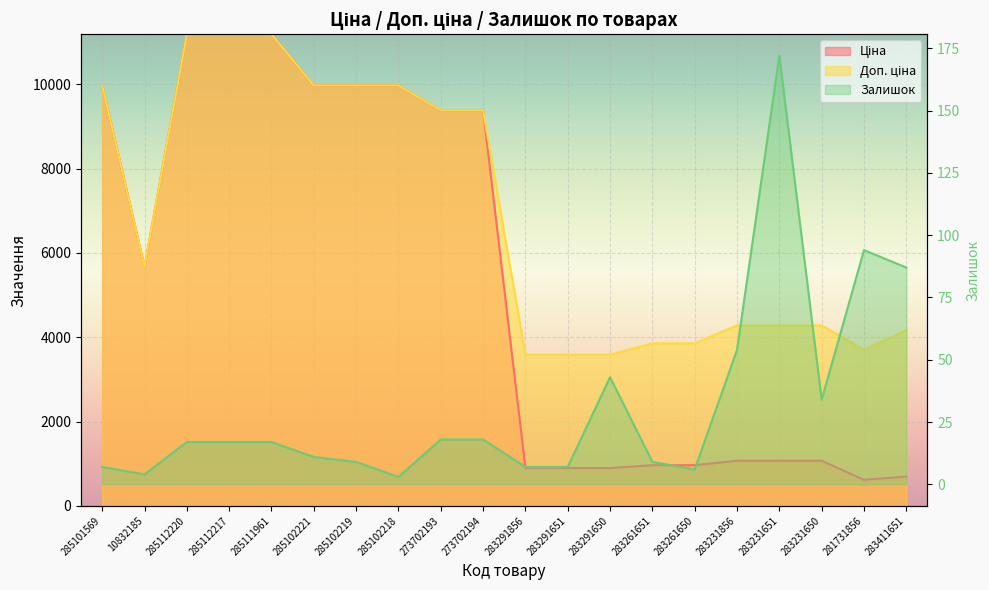

Reading left to right, transcribe all the data shown in this chart.

Ціна: 9975.0	5673.8	11188.2	11188.2	11188.2	9975.0	9975.0	9975.0	9384.0	9384.0	895.9	895.9	895.9	963.5	963.5	1069.8	1069.8	1069.8	617.0	694.3
Доп. ціна: 9975.0	5673.8	11188.2	11188.2	11188.2	9975.0	9975.0	9975.0	9384.0	9384.0	3583.6	3583.6	3583.6	3854.0	3854.0	4279.1	4279.1	4279.1	3701.9	4165.6
Залишок: 7.0	4.0	17.0	17.0	17.0	11.0	9.0	3.0	18.0	18.0	7.0	7.0	43.0	9.0	6.0	54.0	172.0	34.0	94.0	87.0